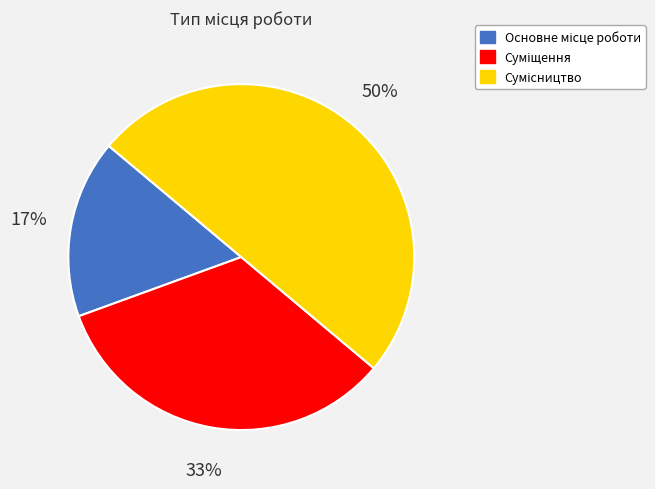

To the nearest percent, what is the average slice percentage?

33%